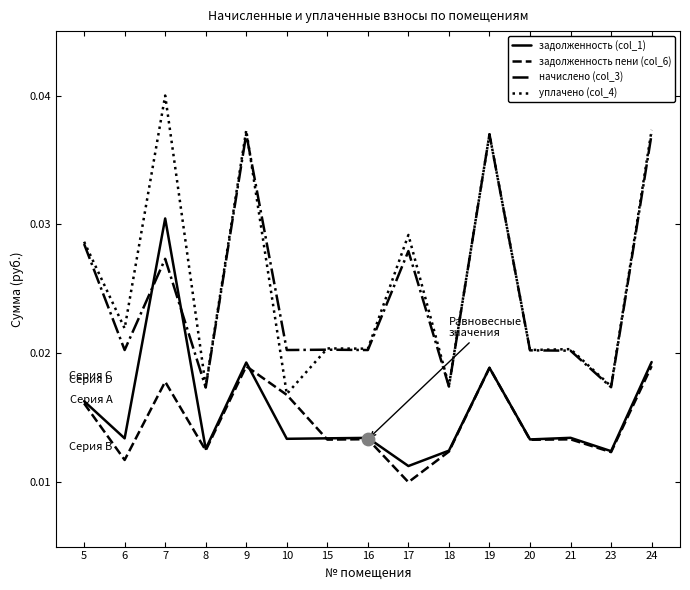

What are all the series names shown in the legend?

задолженность (col_1), задолженность пени (col_6), начислено (col_3), уплачено (col_4)